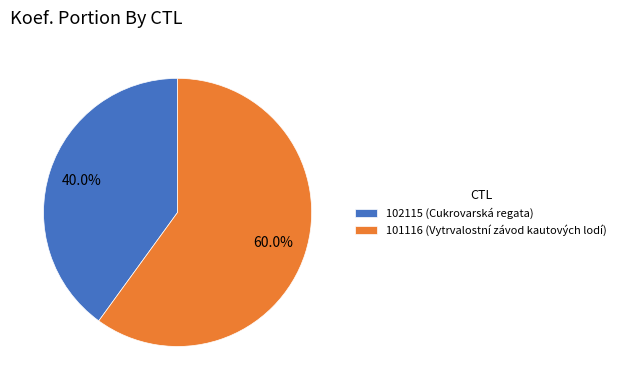

What percentage is NOT represented by 101116?

40.0%